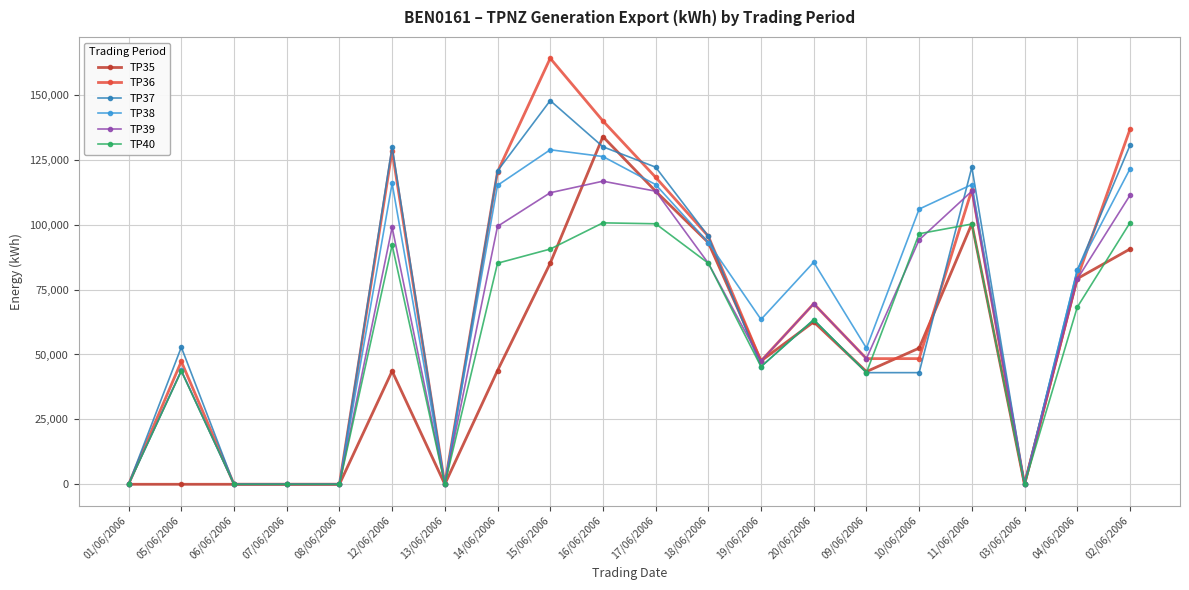

True or false: TP35 and TP38 cross at least once.

True